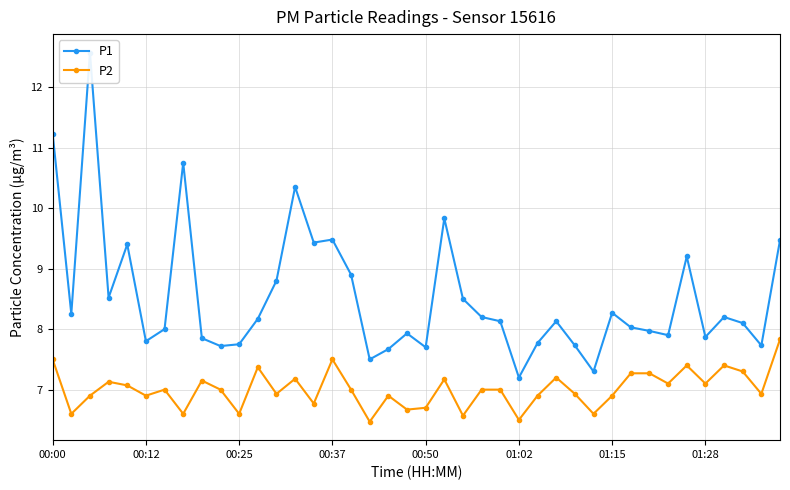

True or false: P1 and P2 intersect in this chart.

False